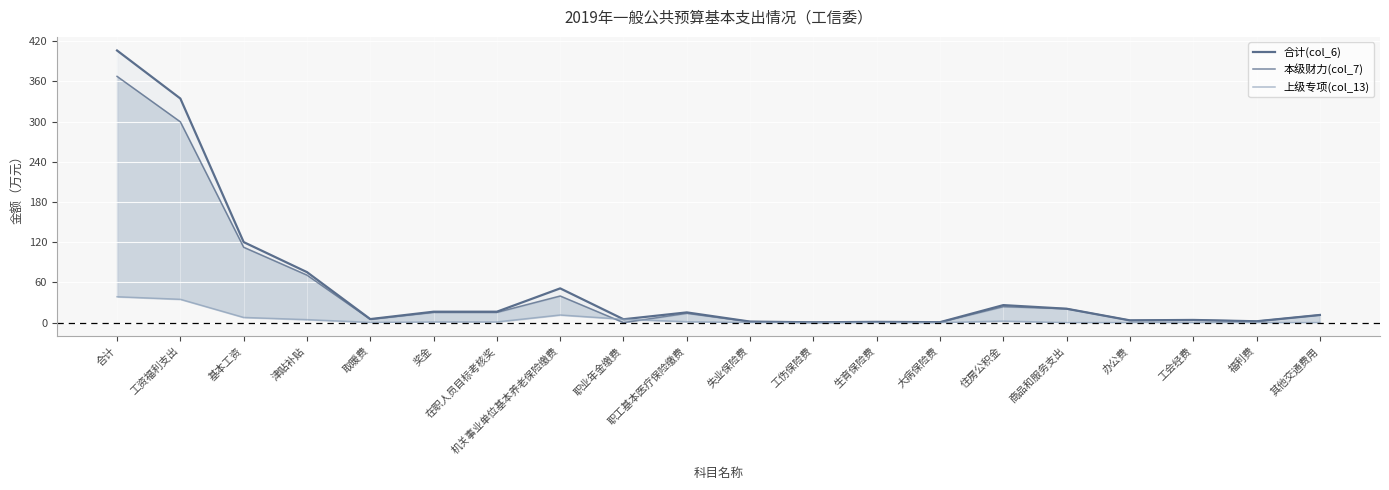

What is the maximum value for 合计(col_6)?

406.3